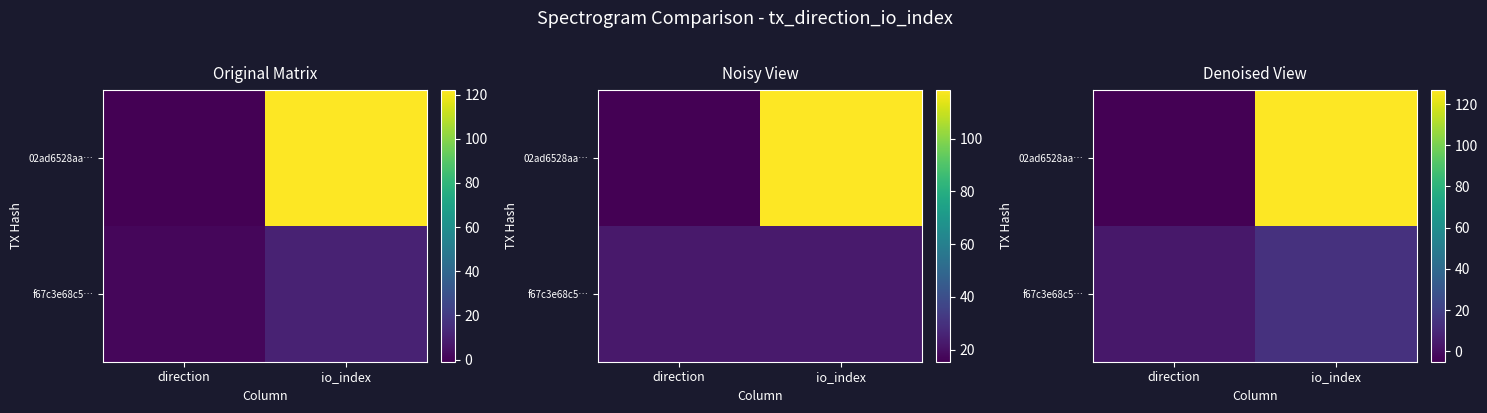

What is the average value of the f67c3e68c5… series?

8.7